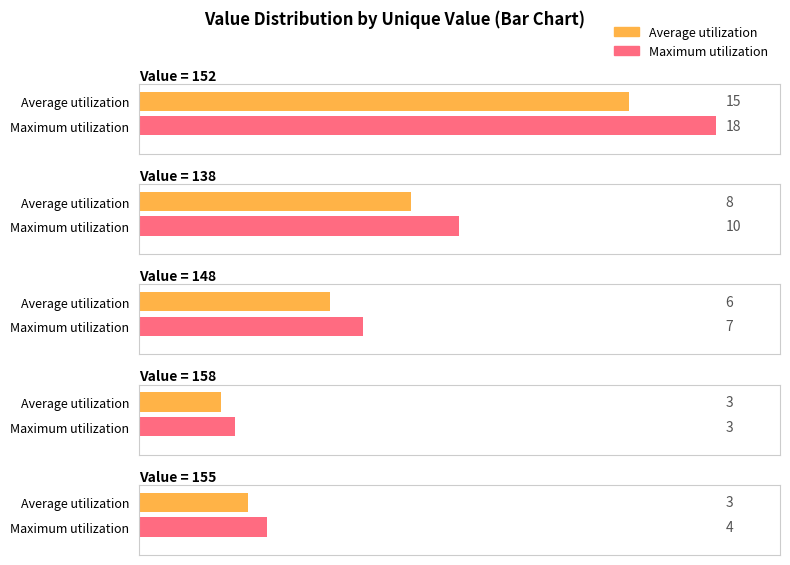

At how many categories does at least one series exceed 156?

1